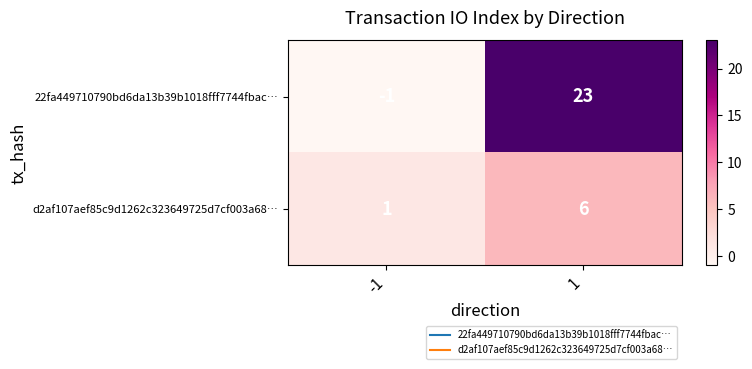

At how many categories does at least one series exceed 21?

1